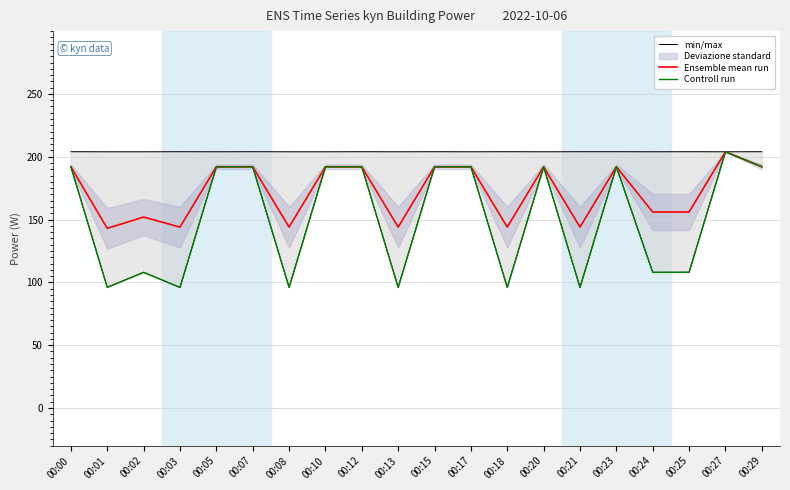

How many interior local valleys does the Ensemble mean run series have?

7